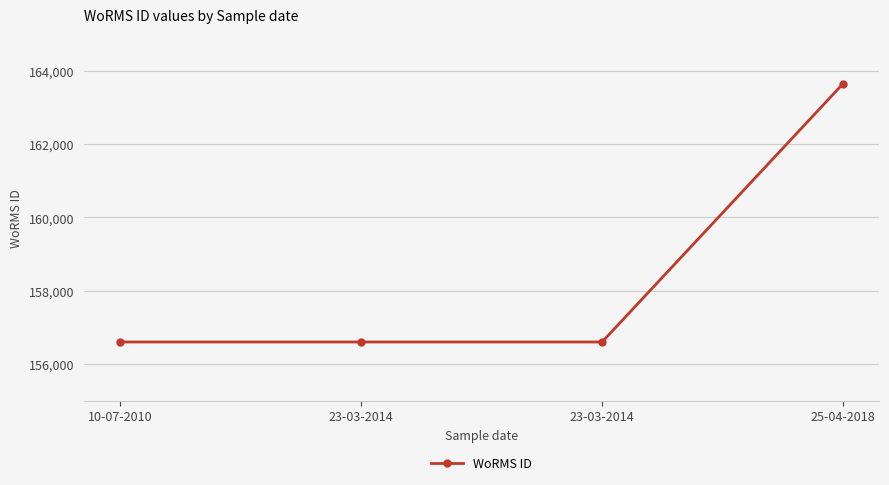

What is the label of the 2nd point from the left?

23-03-2014